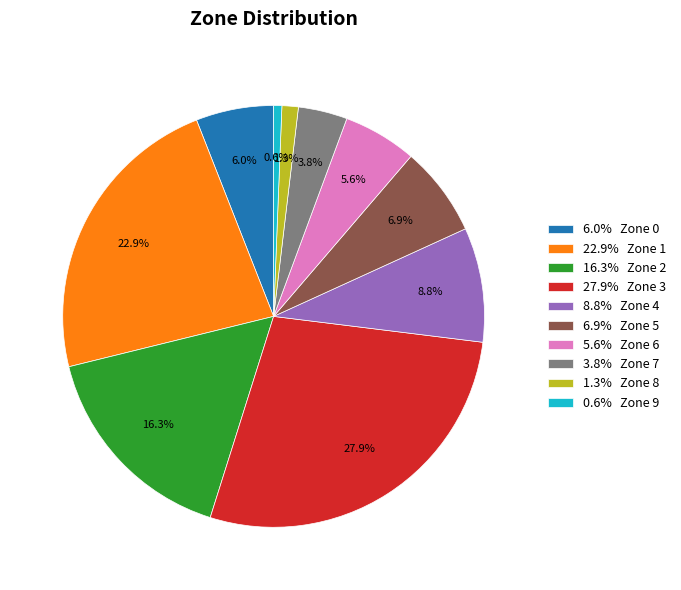

Approximately how many times larger is the value at 16.3% Zone 2 compared to 27.9% Zone 3?

0.6